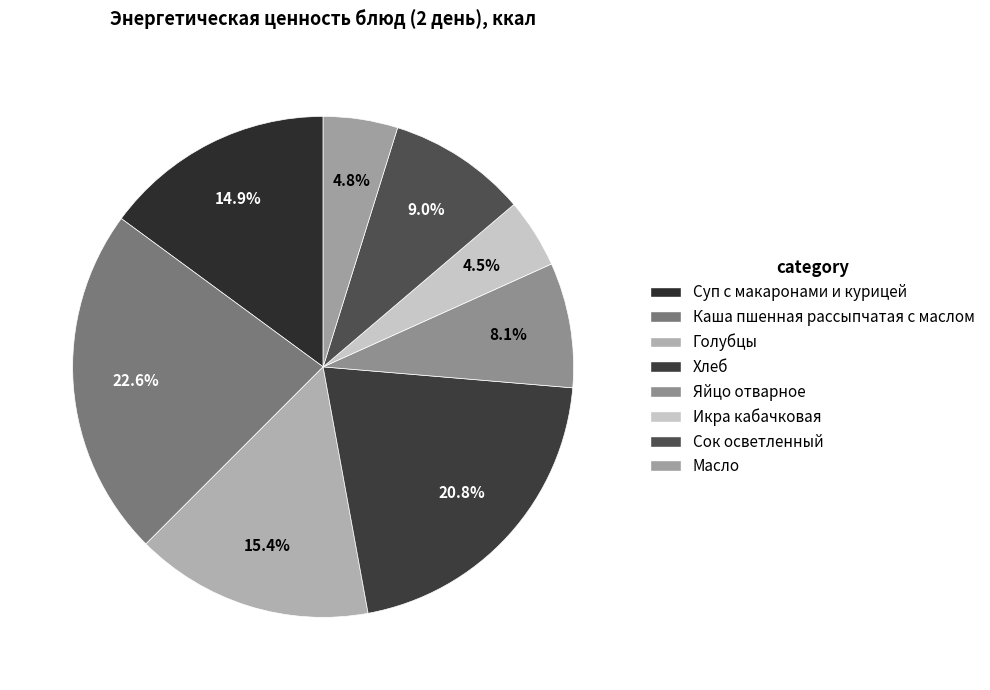

Does any single category account for the majority?

No